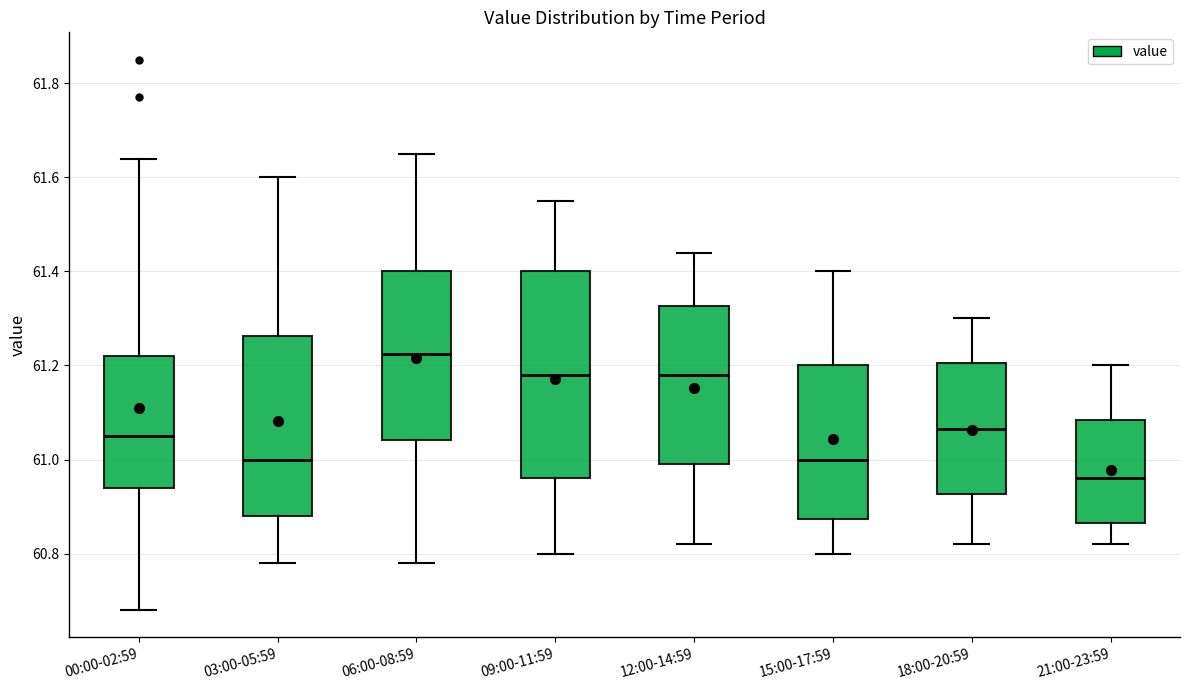

Reading left to right, transcribe this box plot: for each box, give where its median line is, the range the box spans, and where its two whiskers end, as read against the y-axis. The values are not printed on the chart, so give them approximately, as read against the axis.

00:00-02:59: median 61.06, box 60.94 to 61.22, whiskers 60.68 to 61.64
03:00-05:59: median 61.00, box 60.88 to 61.26, whiskers 60.78 to 61.60
06:00-08:59: median 61.22, box 61.04 to 61.40, whiskers 60.78 to 61.66
09:00-11:59: median 61.18, box 60.96 to 61.40, whiskers 60.80 to 61.56
12:00-14:59: median 61.18, box 61.00 to 61.32, whiskers 60.82 to 61.44
15:00-17:59: median 61.00, box 60.88 to 61.20, whiskers 60.80 to 61.40
18:00-20:59: median 61.06, box 60.92 to 61.20, whiskers 60.82 to 61.30
21:00-23:59: median 60.96, box 60.86 to 61.08, whiskers 60.82 to 61.20